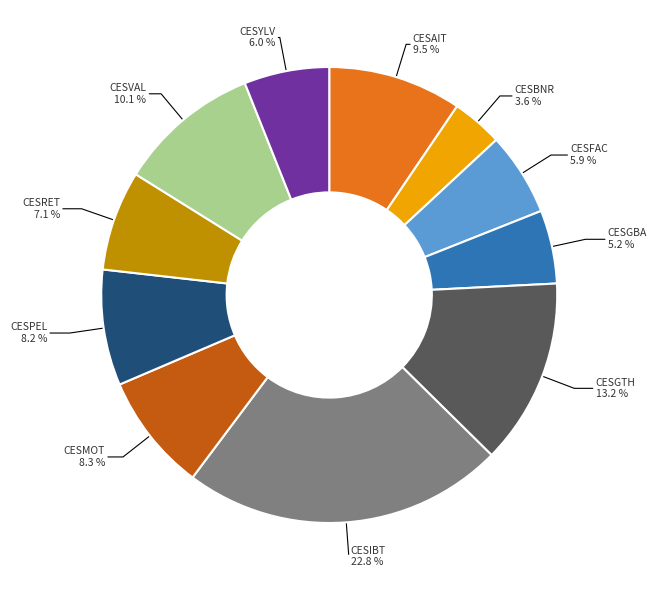

Which category has the biggest portion of the pie?

CESIBT